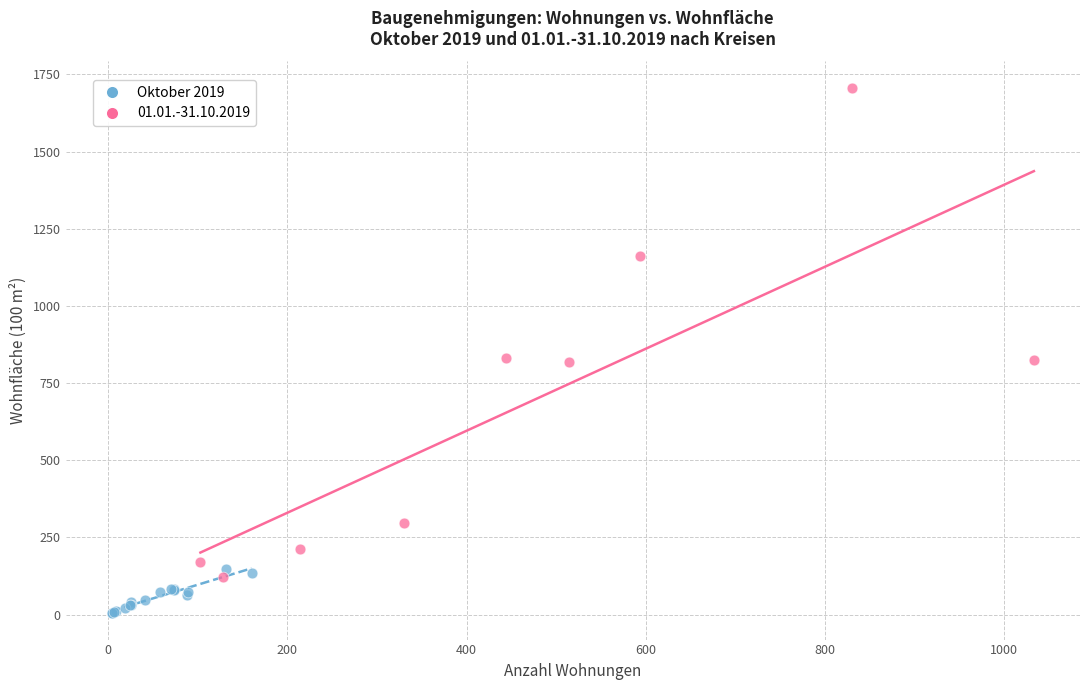

Which series has the largest Y range (max minus min)?

01.01.-31.10.2019